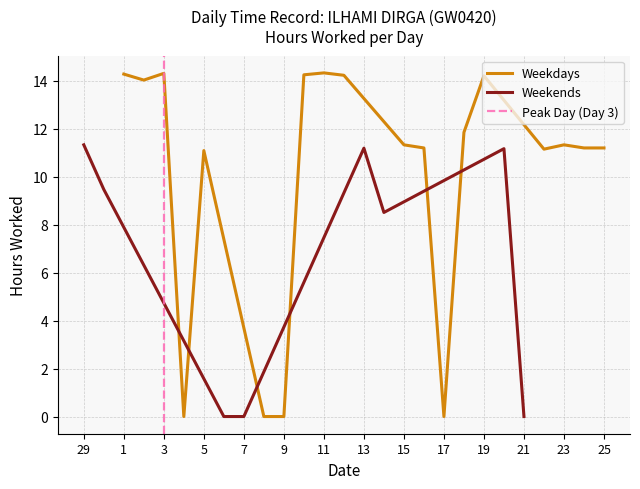

What is the maximum value shown in the chart?

14.3